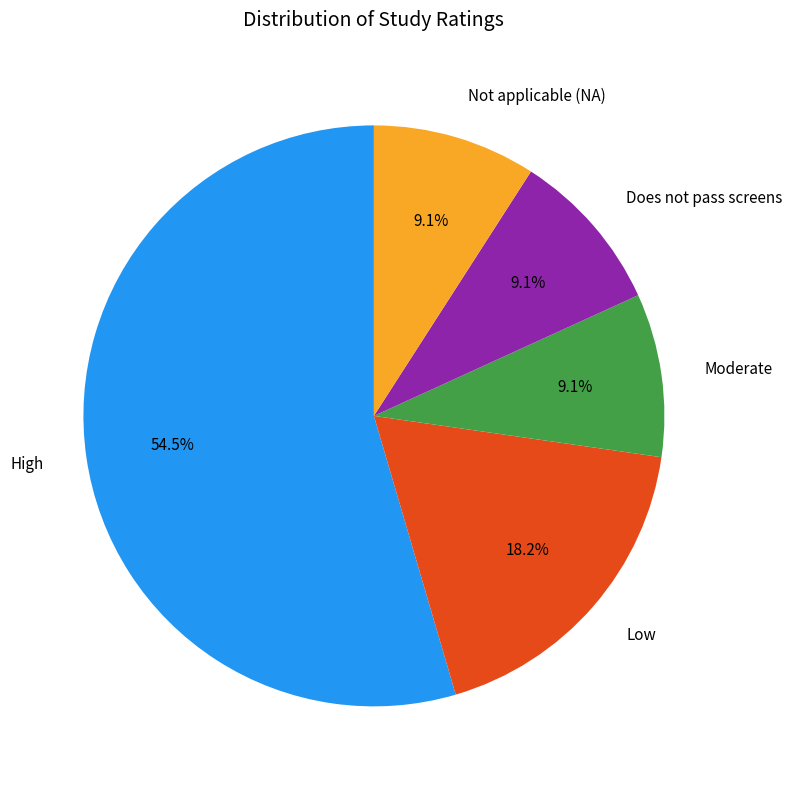

The Does not pass screens slice represents 3% of the pie. True or false?

False